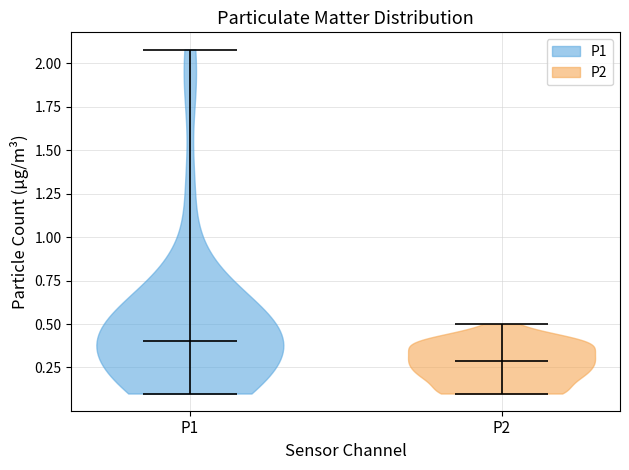

Which violin has the lowest median line?

P2